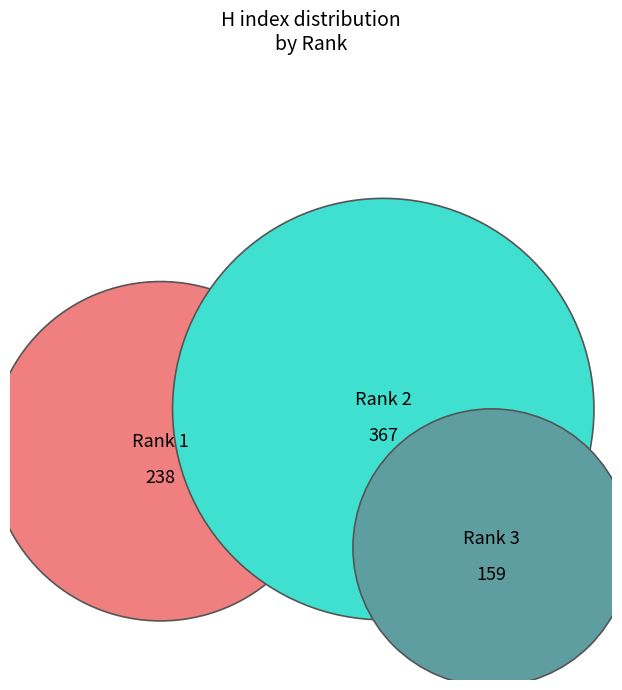

To the nearest percent, what is the combined percentage of Rank 1 and Rank 2?

79%